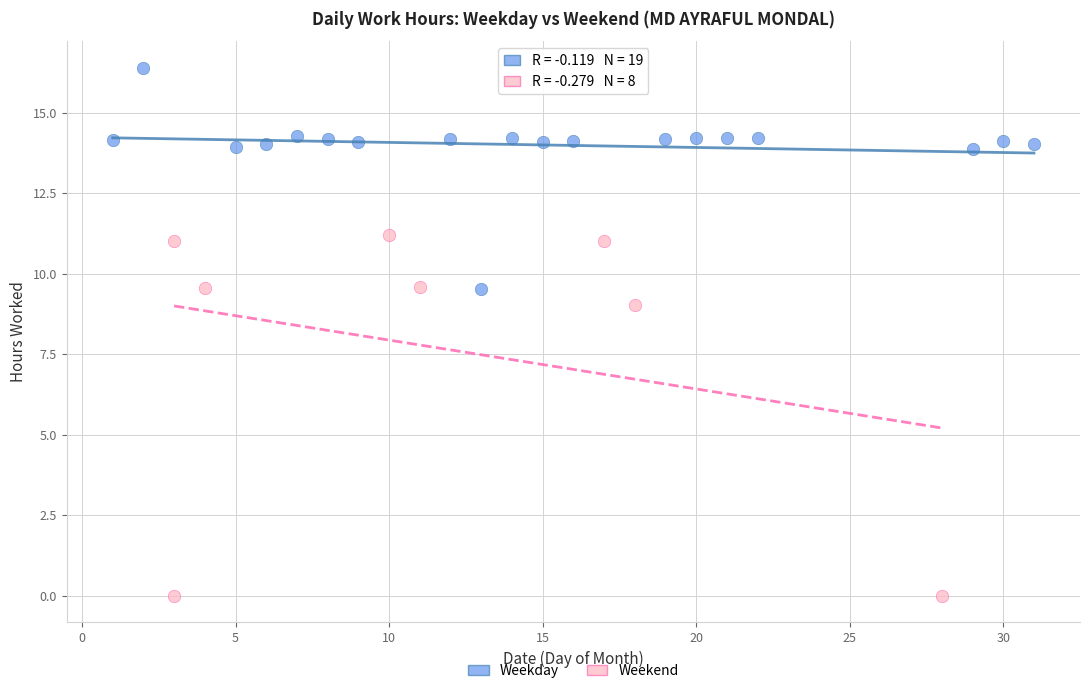

Which series contains the highest Y value?

Weekday